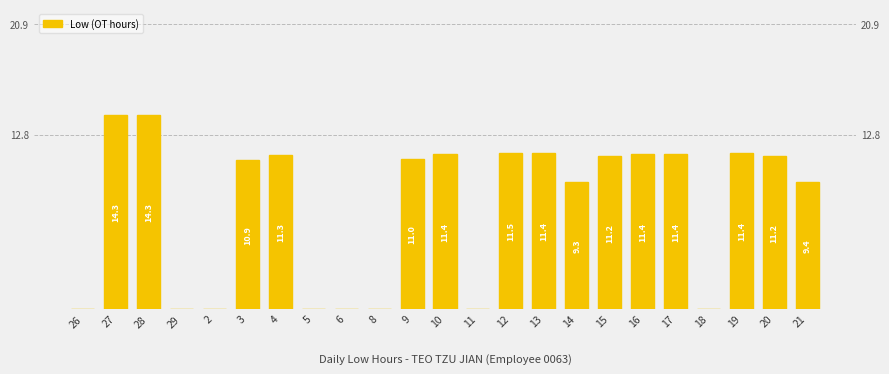

True or false: the data shows 14.2 at 21.

False